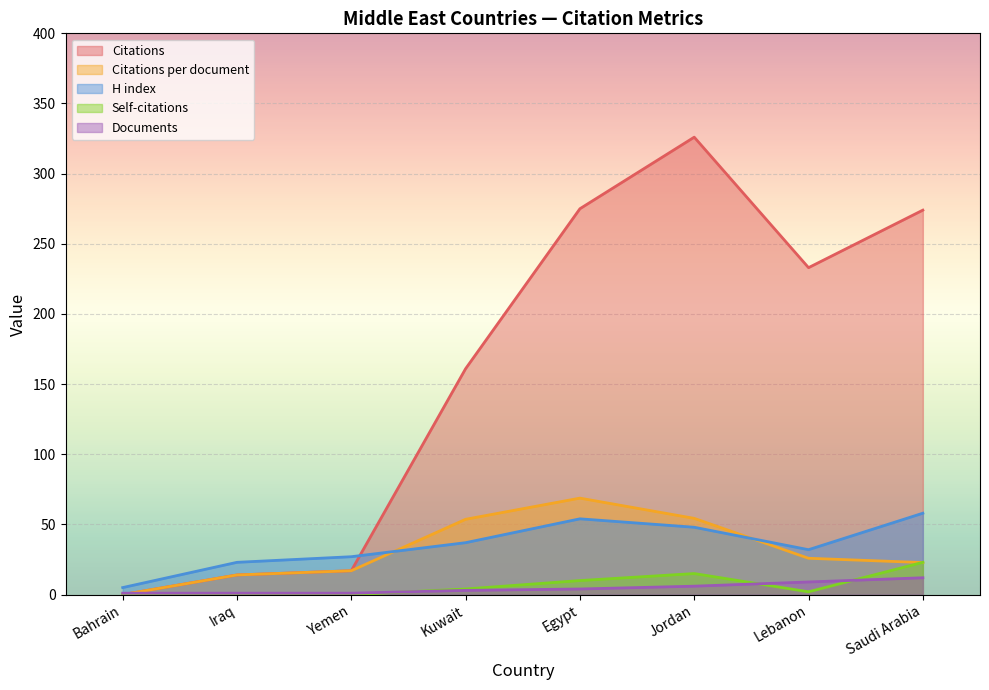

How many Documents values are between 1 and 9?

7